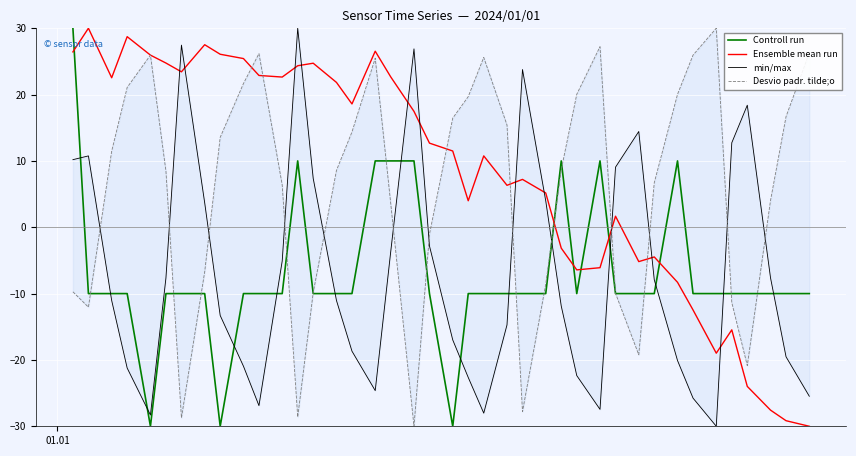

After their last crossing, which series has the higher values: Controll run or min/max?

Controll run